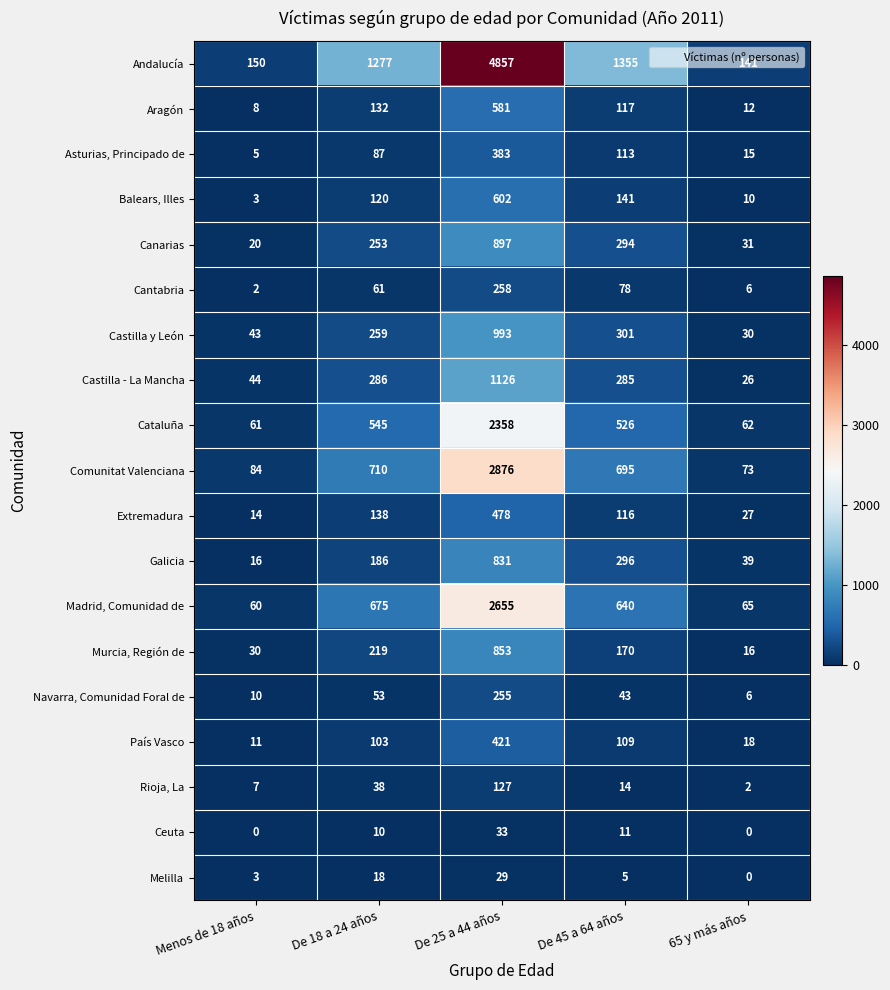

What is the maximum value for Ceuta?

33